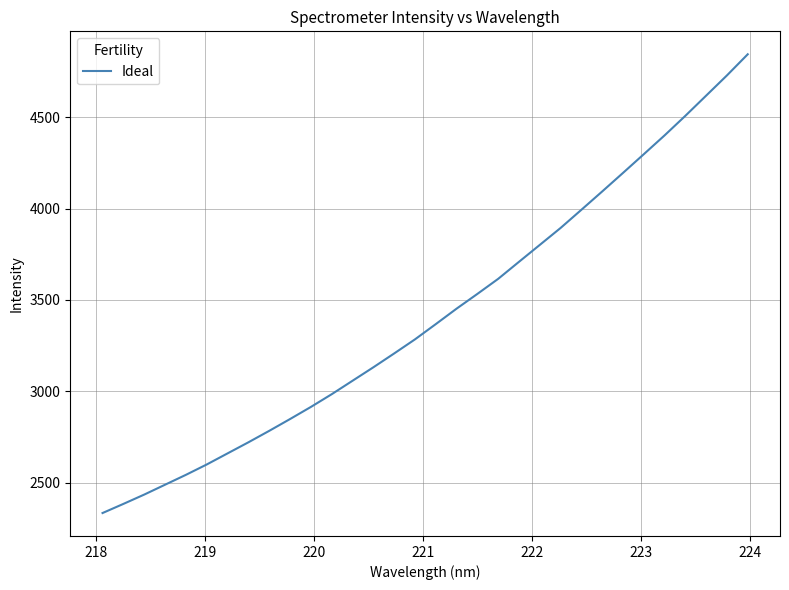

Does the chart display data point markers on the line(s)?

No